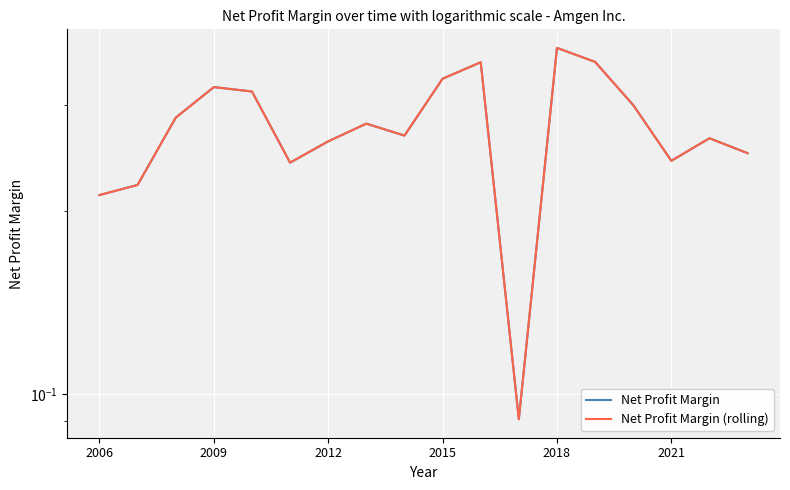

What is the difference between the maximum and minimum values in the Net Profit Margin series?

0.3